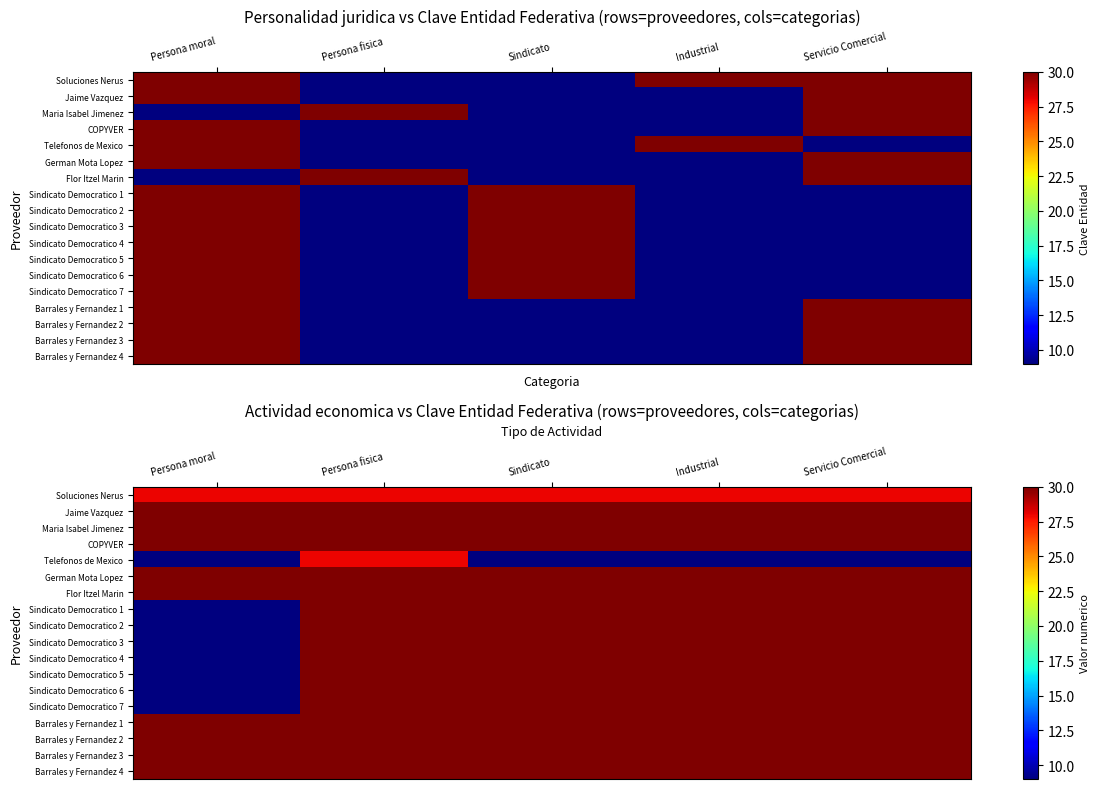

Which series changed the most between Persona fisica and Industrial?

Telefonos de Mexico